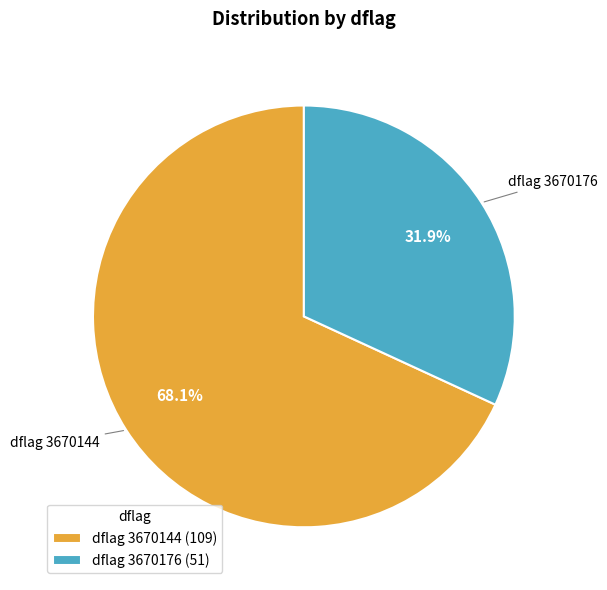

What is the largest slice in the pie chart?

dflag 3670144 (109)